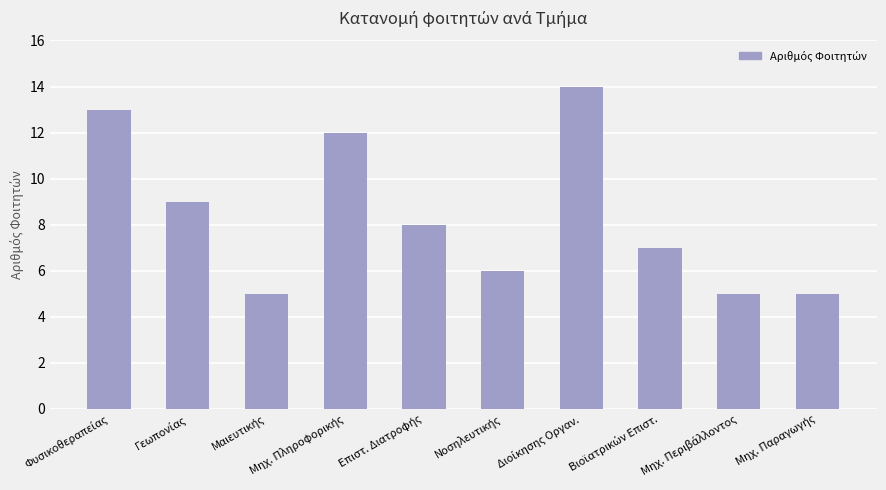

What is the minimum value shown in the chart?

5